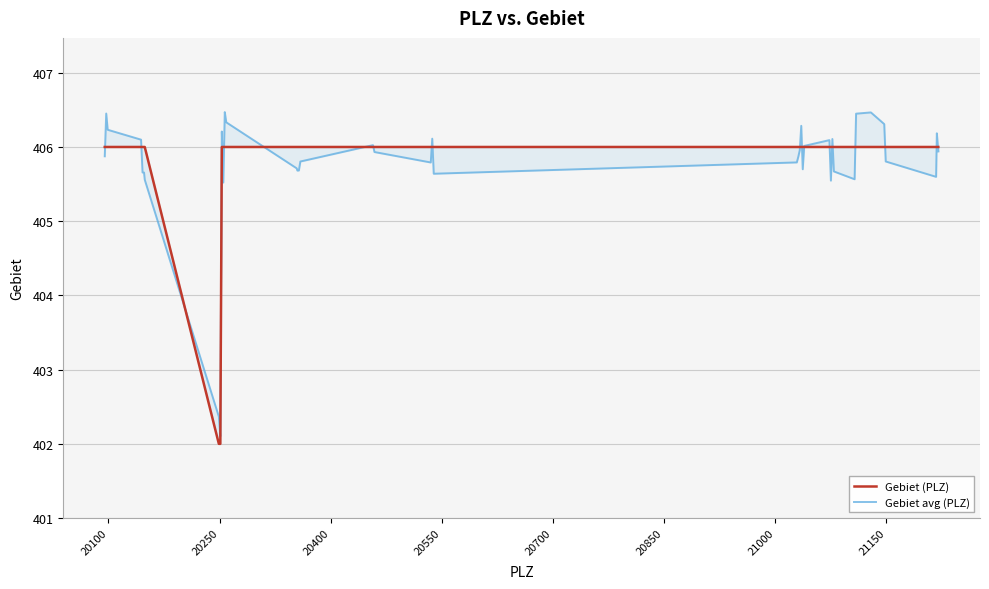

Reading left to right, transcribe all the data shown in this chart.

Gebiet (PLZ): 406.0	406.0	406.0	406.0	406.0	406.0	406.0	402.0	402.0	406.0	406.0	406.0	406.0	406.0	406.0	406.0	406.0	406.0	406.0	406.0	406.0	406.0	406.0	406.0	406.0	406.0	406.0	406.0	406.0	406.0	406.0	406.0	406.0	406.0	406.0	406.0	406.0	406.0	406.0	406.0
Gebiet avg (PLZ): 405.9	406.5	406.2	406.1	405.7	405.7	405.6	402.4	402.1	406.2	405.5	406.5	406.3	405.7	405.7	405.7	405.8	406.0	405.9	405.8	406.1	405.6	405.8	405.9	406.0	406.3	405.7	406.0	406.1	405.5	406.1	405.7	405.6	406.4	406.5	406.3	405.8	405.6	406.2	405.9